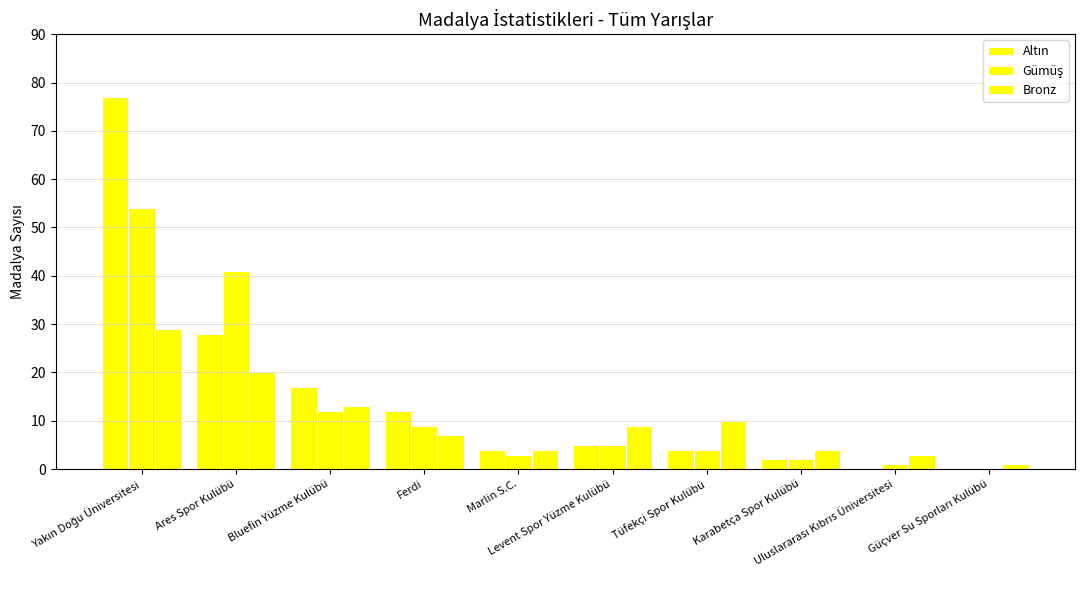

At which label does Gümüş first exceed 5?

Yakın Doğu Üniversitesi